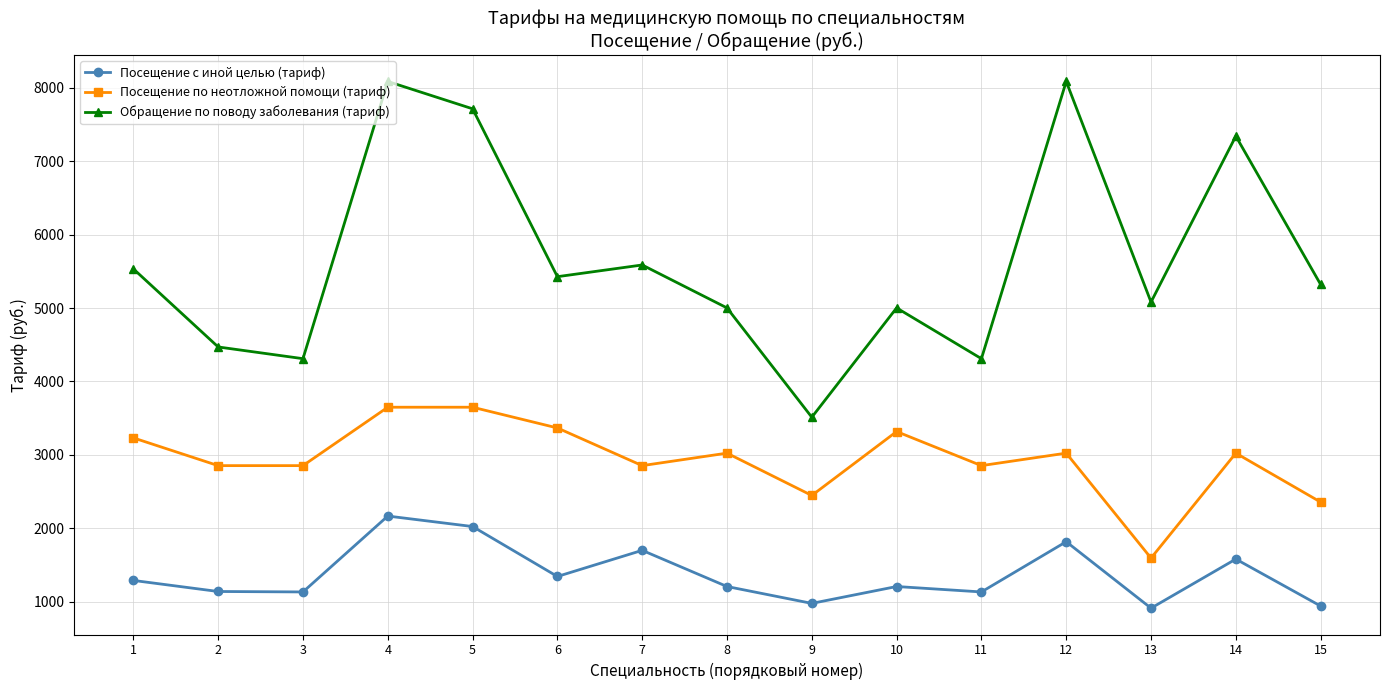

Where is the first local maximum for Посещение с иной целью (тариф)?

4